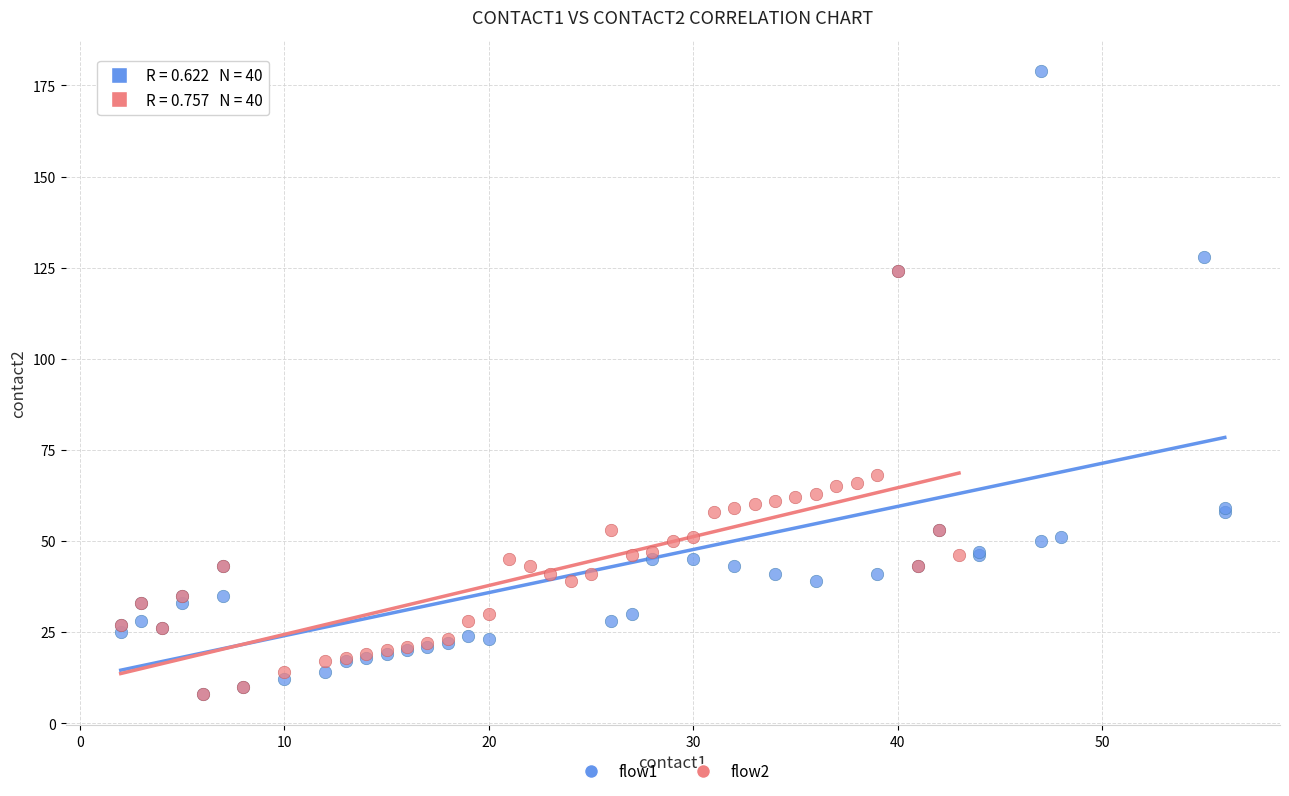

Which series reaches the maximum Y coordinate?

flow1